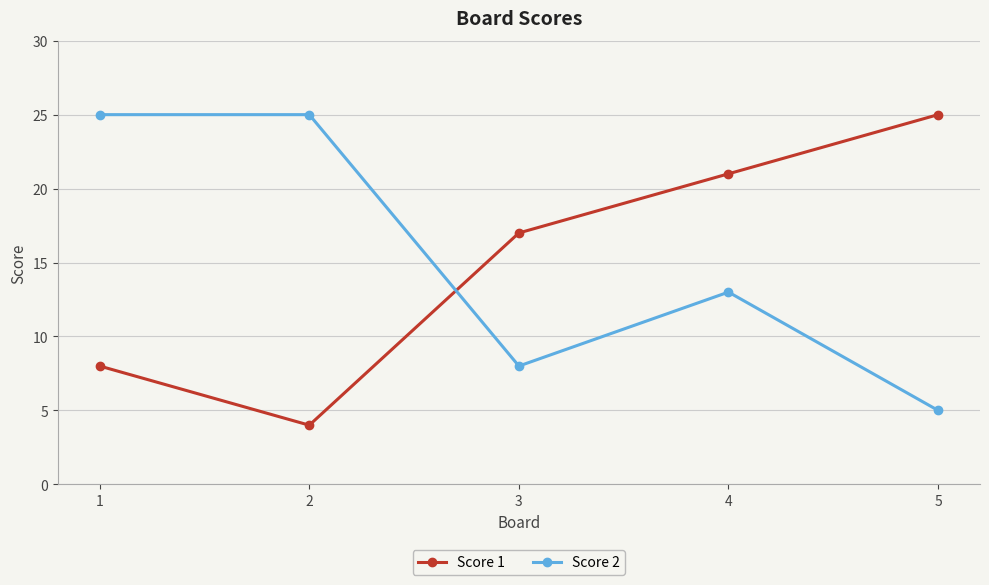

What is the sum of all Score 2 values?

76